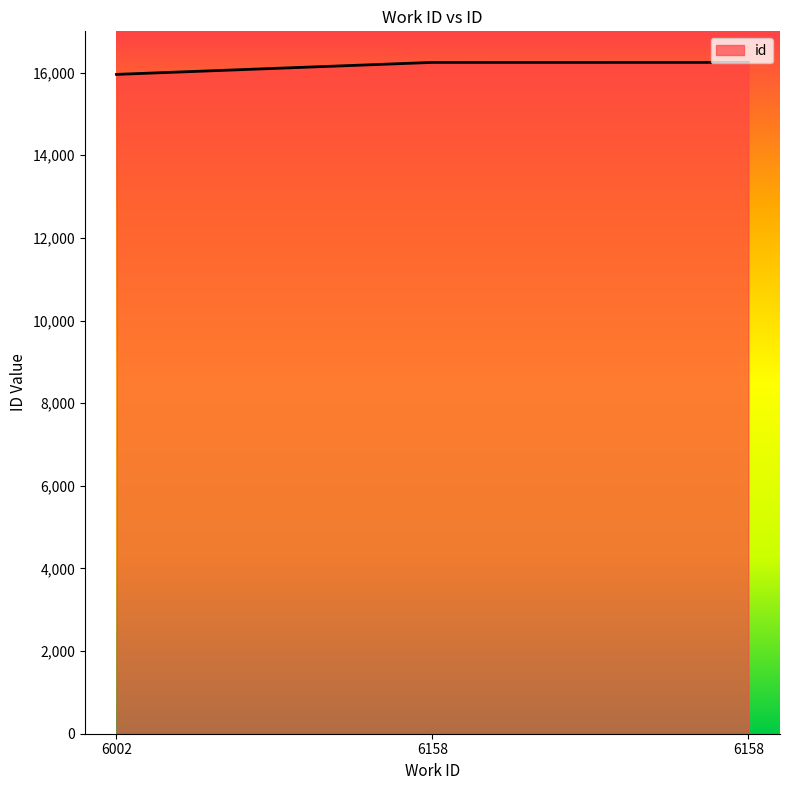

The chart shows a value of 15958 at 6002. True or false?

True